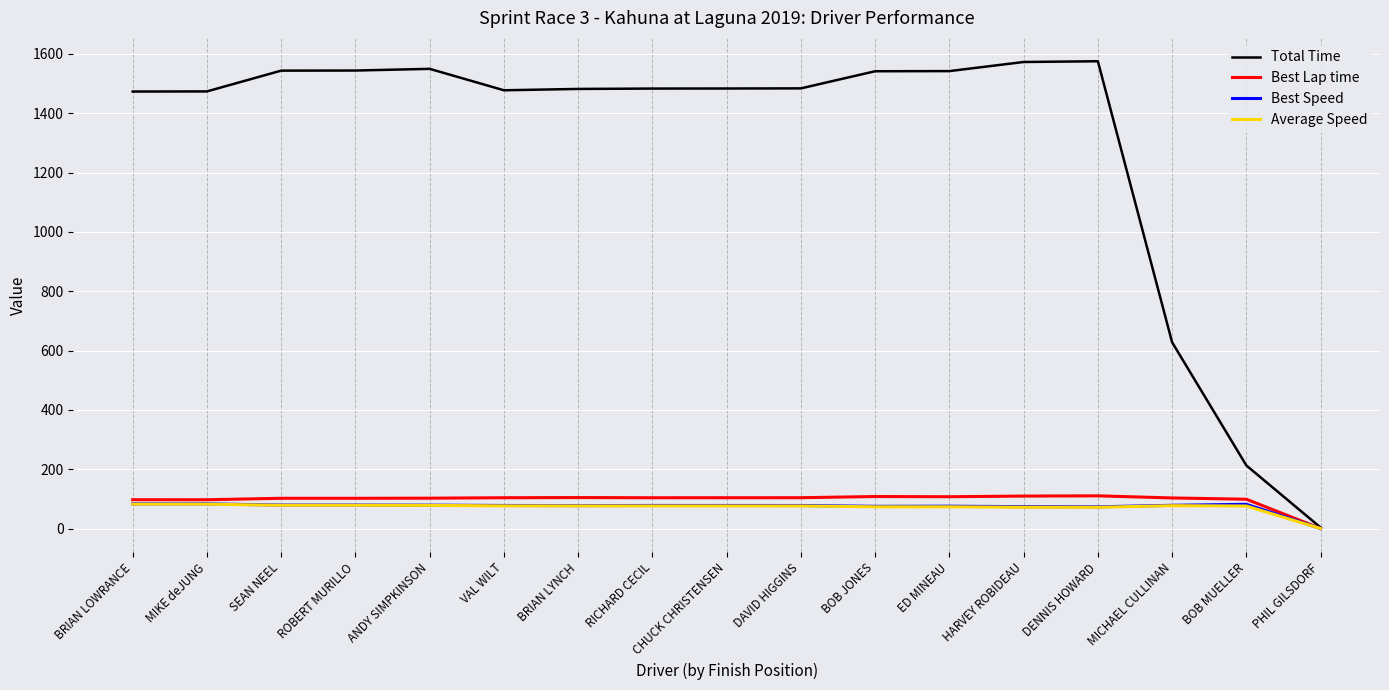

What is the difference between the second highest and minimum values in the Best Speed series?

83.0